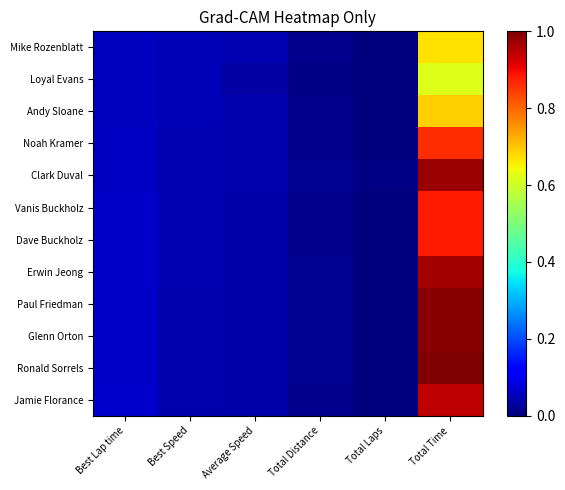

Between Best Lap time and Best Speed, which is larger?

Best Lap time